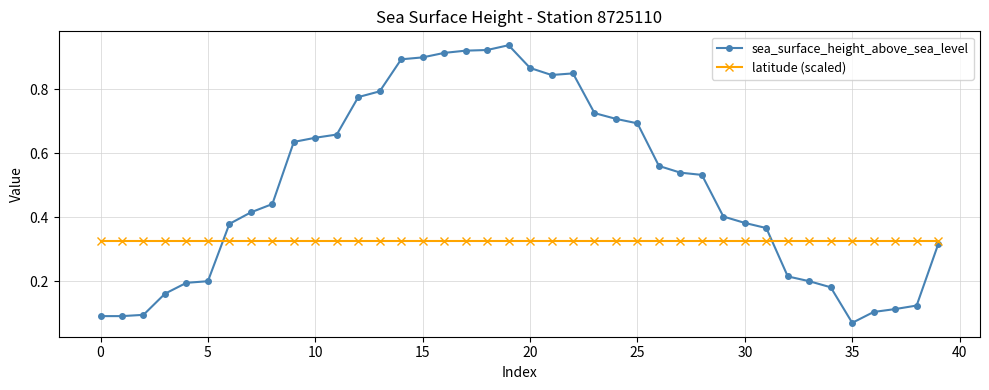

At how many categories does at least one series exceed 0?

40